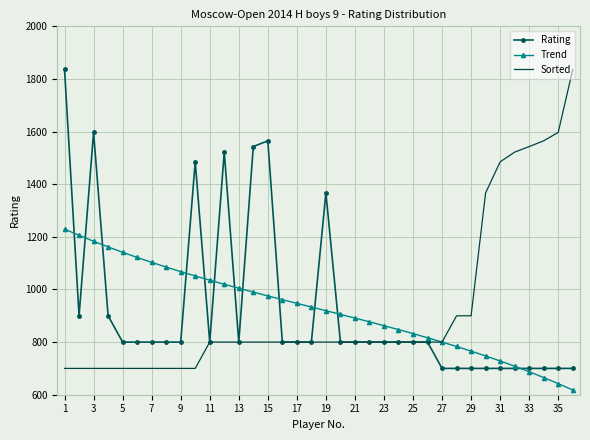

What is the lowest value of the Rating series?

700.0